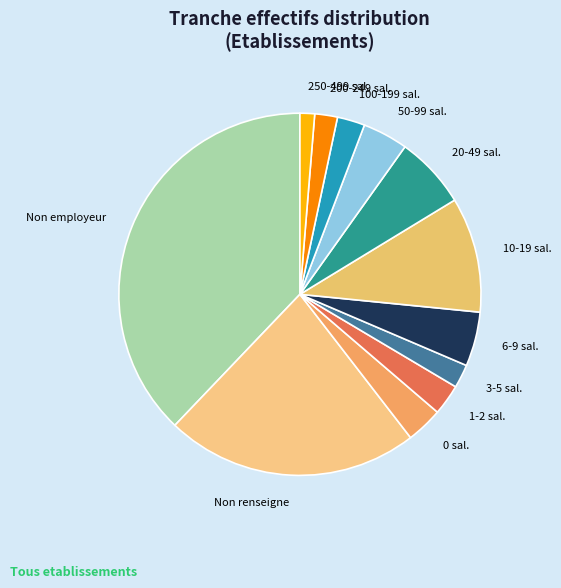

Which has a higher value, 20-49 sal. or 10-19 sal.?

10-19 sal.